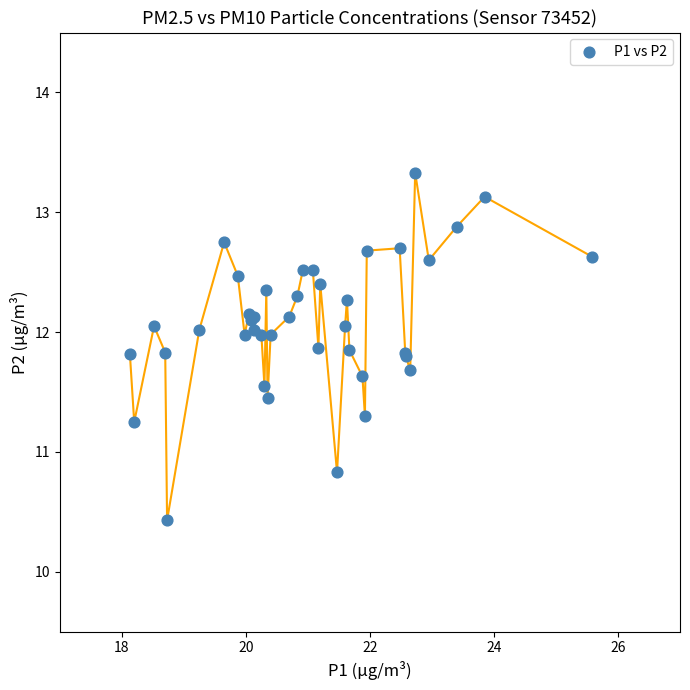

What Y value in the scatter plot is closest to 11?

10.8